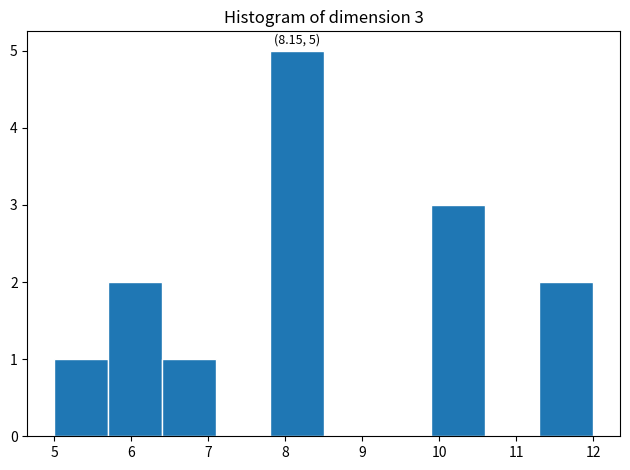

Over which range of the x-axis is the bar tallest?

7.8 to 8.5